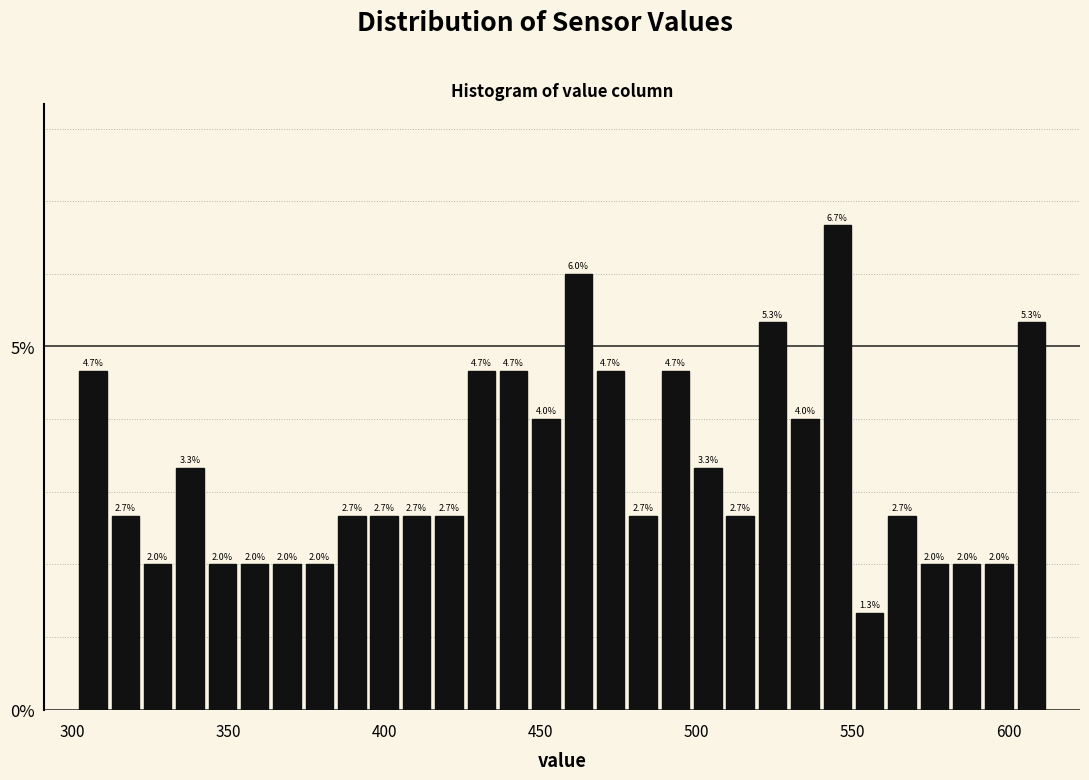

Read against the x-axis, roughly where is the centre of the tallest bar?

545